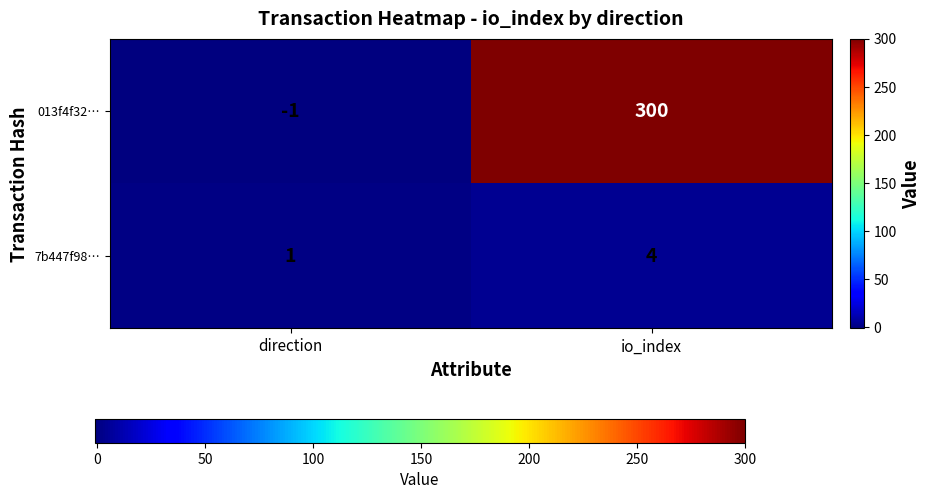

Which series has the largest range (max minus min)?

013f4f32…